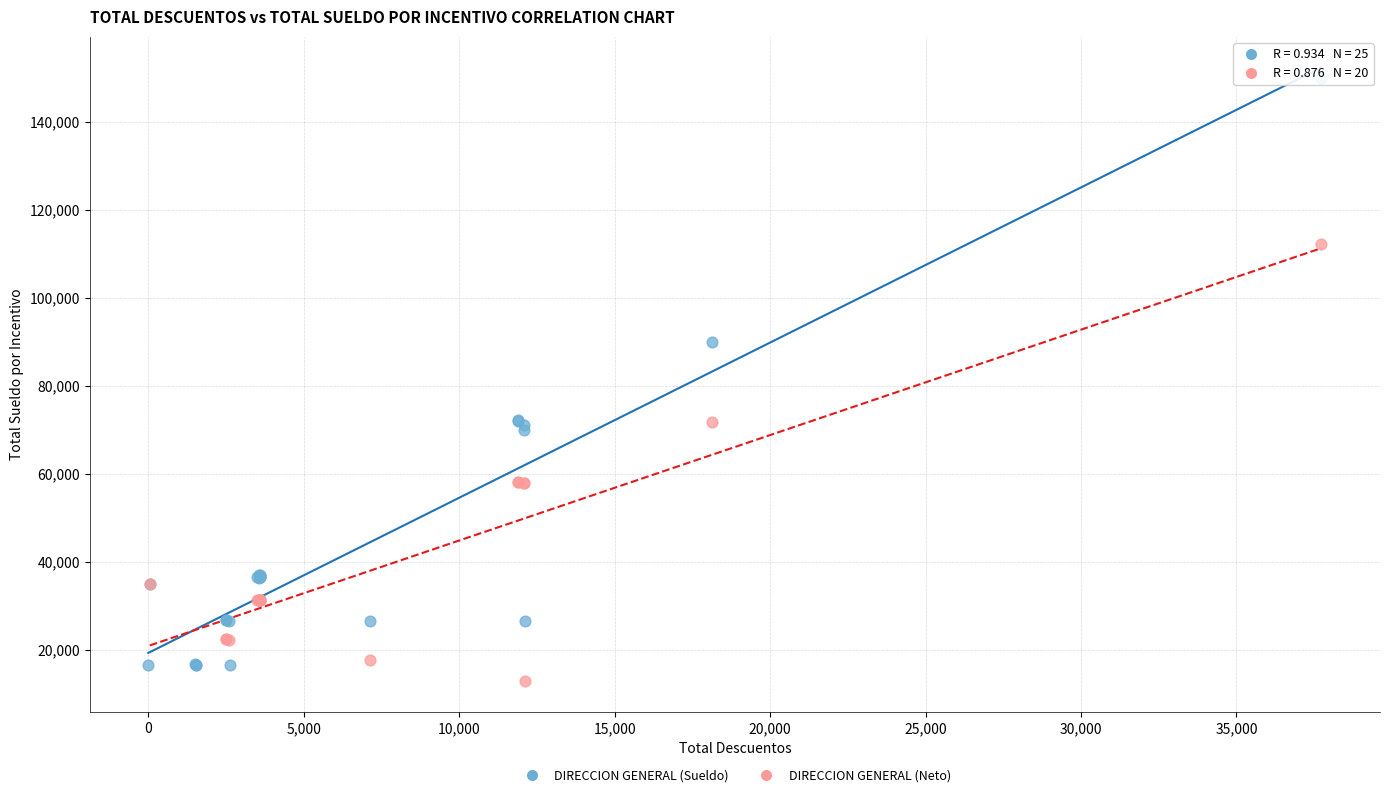

Which series has the largest Y range (max minus min)?

DIRECCION GENERAL (Sueldo)